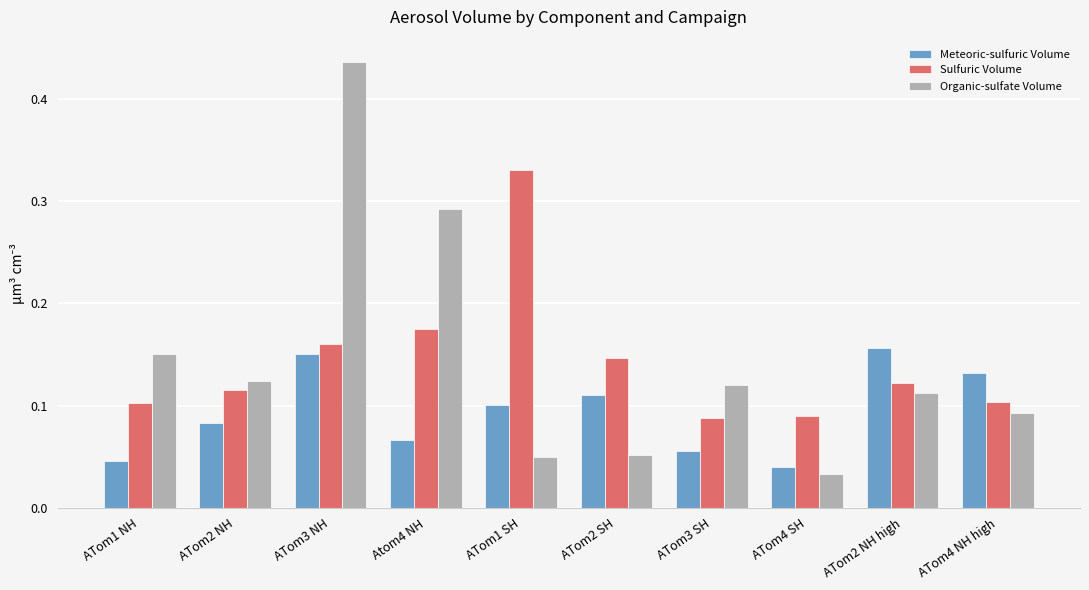

Is the value of Organic-sulfate Volume at ATom4 NH high greater than the value of Sulfuric Volume at ATom3 SH?

Yes